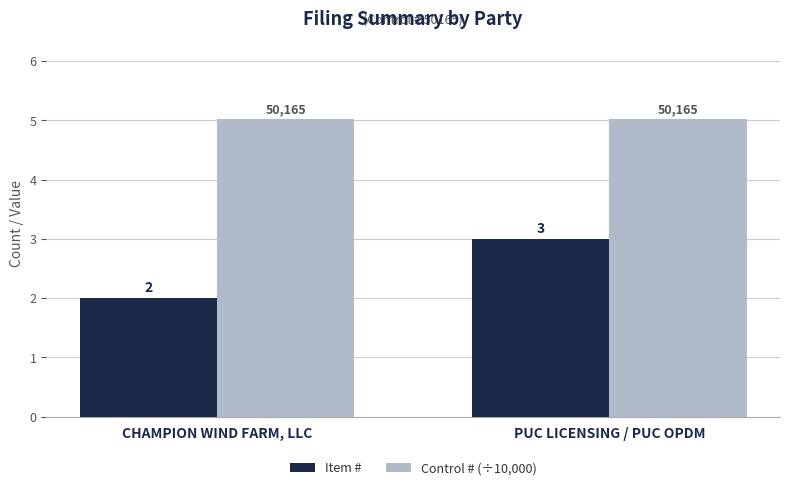

True or false: Item # has a value of 1.0 at PUC LICENSING / PUC OPDM.

False